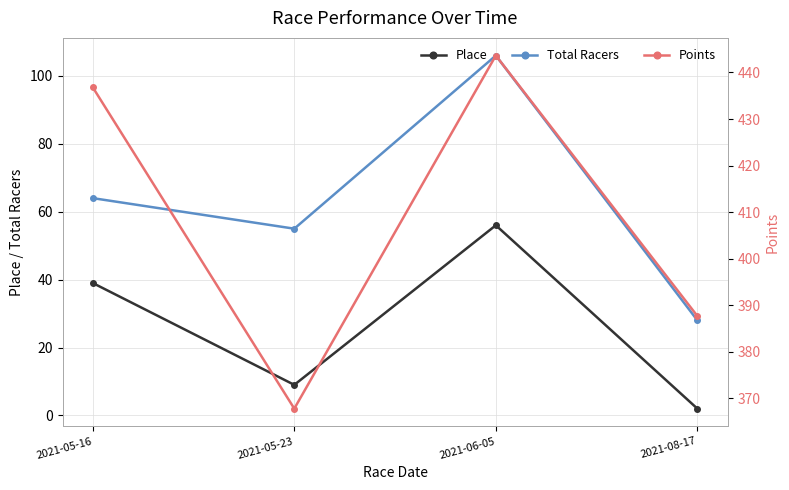

Where is the first local maximum for Place?

2021-06-05